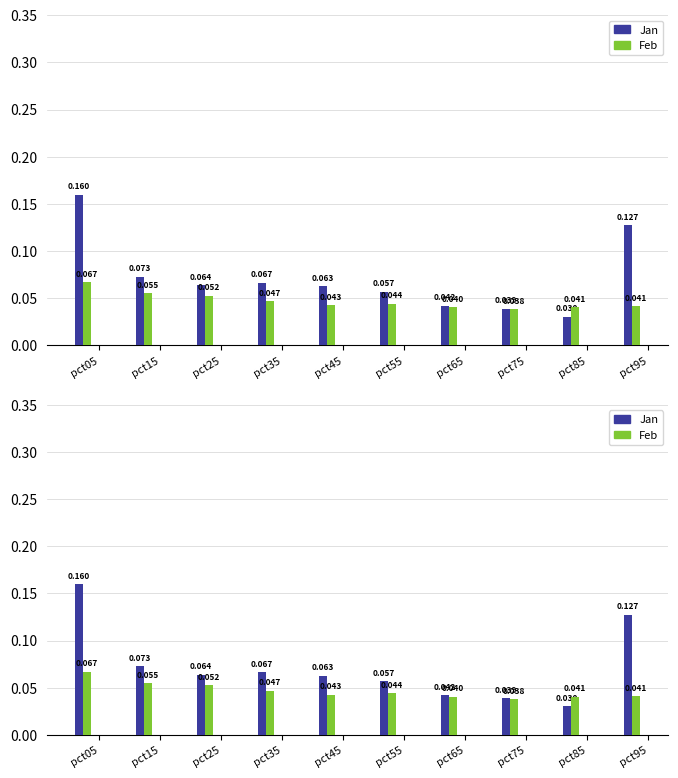

Reading left to right, transcribe all the data shown in this chart.

Jan: pct05=0.2	pct15=0.1	pct25=0.1	pct35=0.1	pct45=0.1	pct55=0.1	pct65=0.0	pct75=0.0	pct85=0.0	pct95=0.1
Feb: pct05=0.1	pct15=0.1	pct25=0.1	pct35=0.0	pct45=0.0	pct55=0.0	pct65=0.0	pct75=0.0	pct85=0.0	pct95=0.0